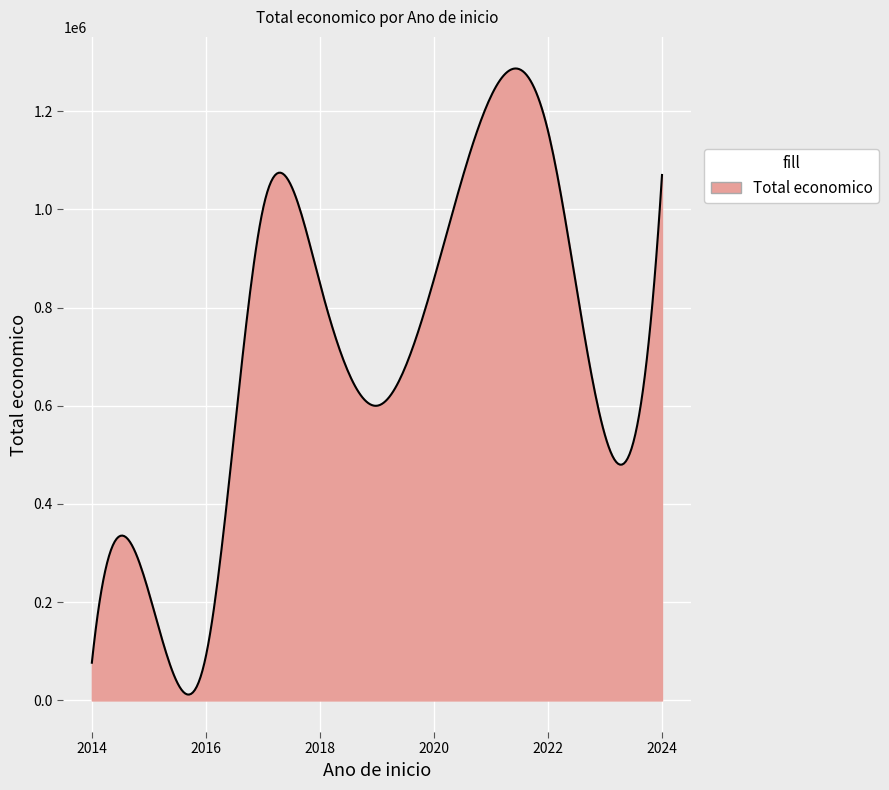

What is the maximum value shown in the chart?

1286716.8